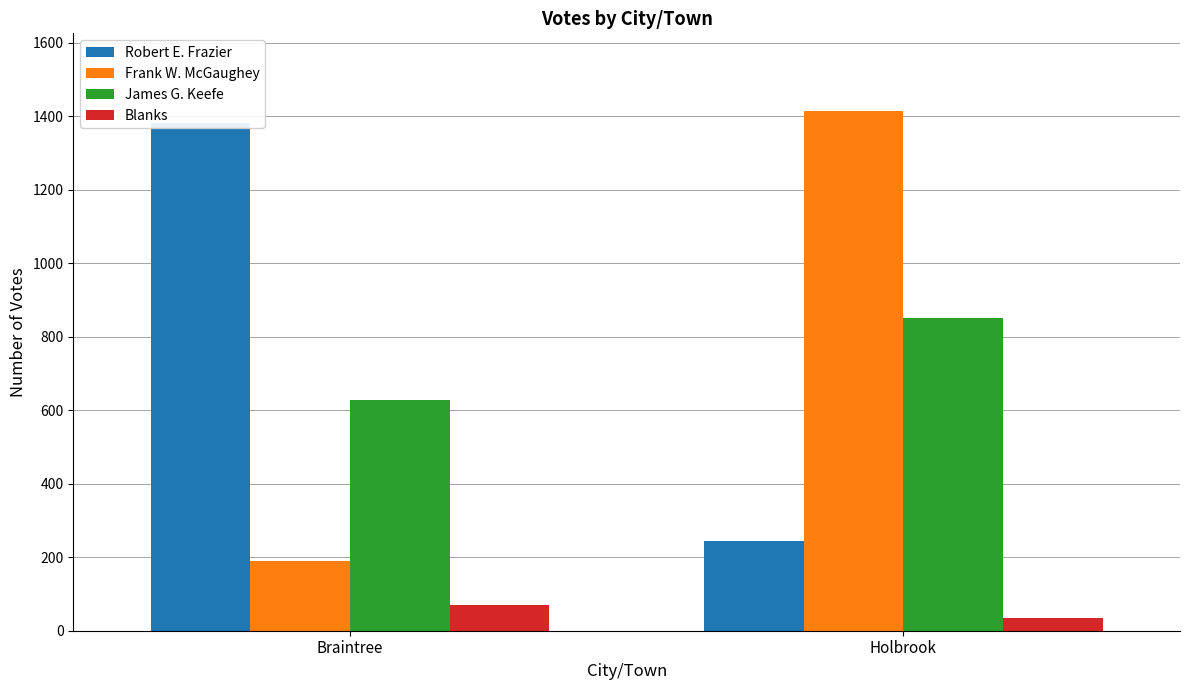

Count the number of data series in this chart.

4